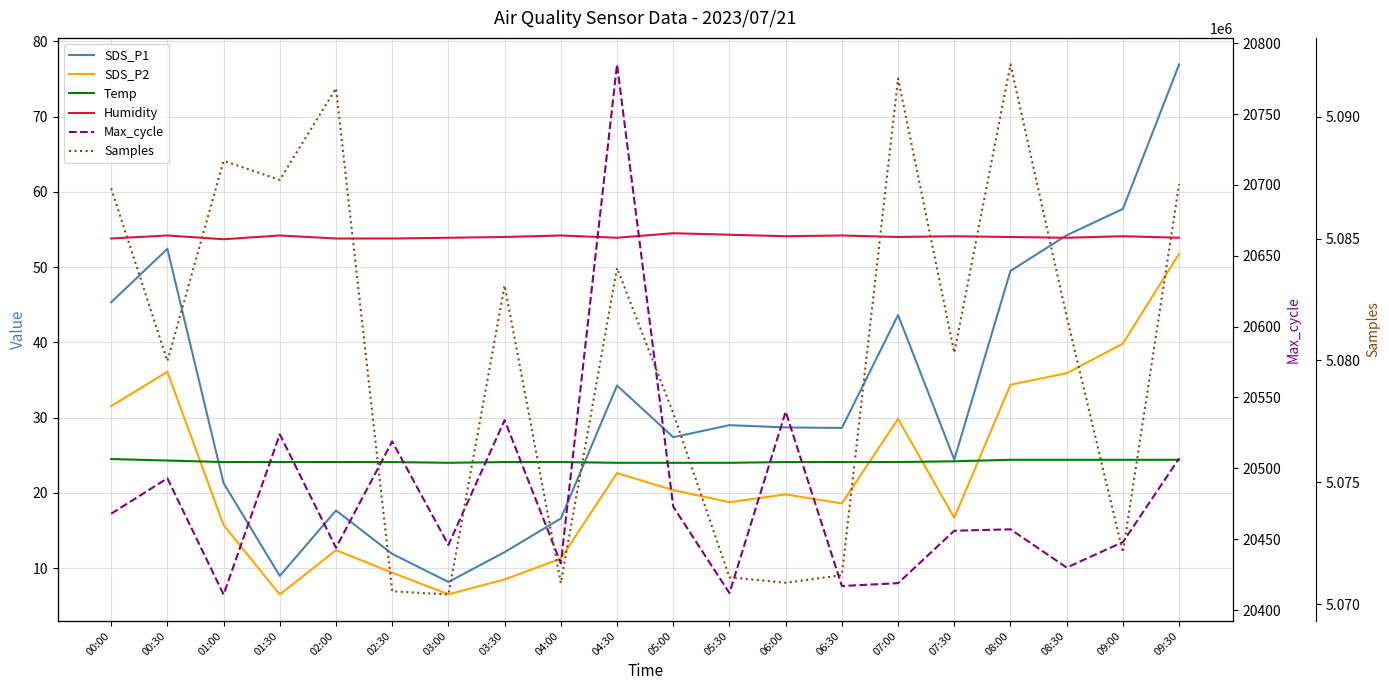

At how many categories does at least one series exceed 330614?

20